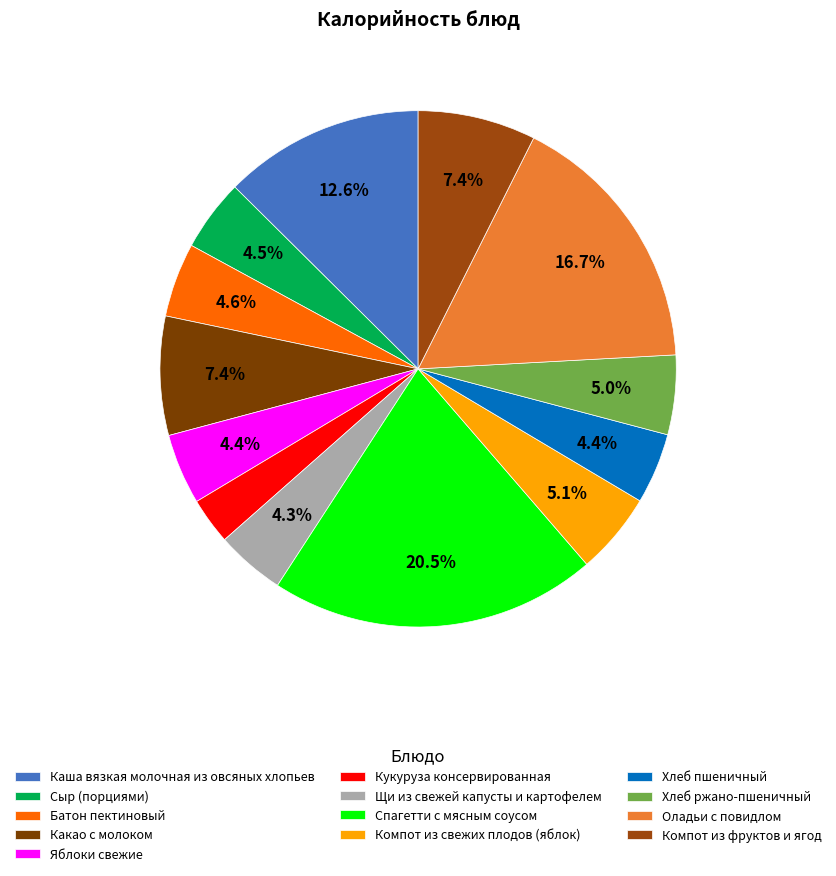

How many slices are in this pie chart?

13